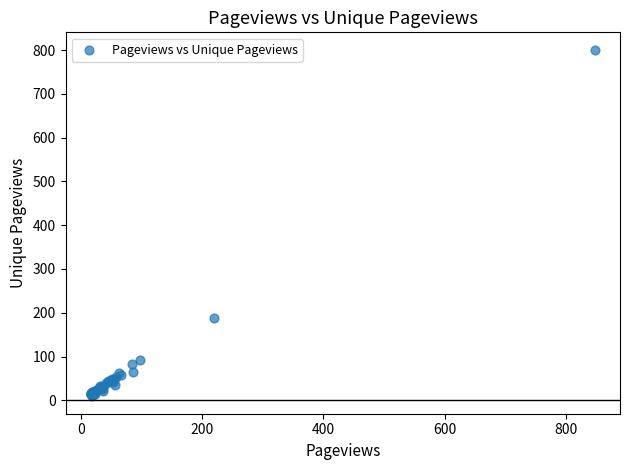

What Y value in the scatter plot is closest to 405?

188